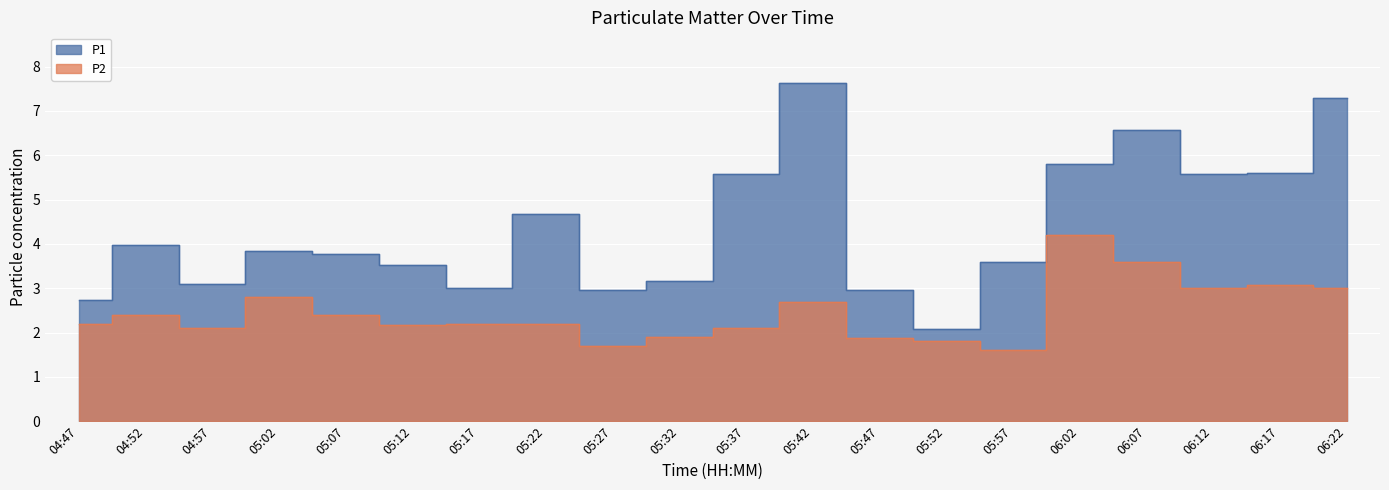

What is the minimum value shown in the chart?

1.6